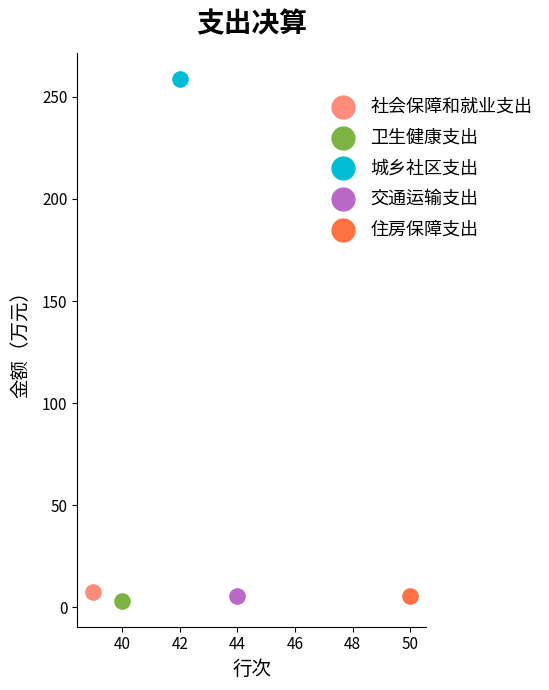

Which series reaches the maximum Y coordinate?

城乡社区支出